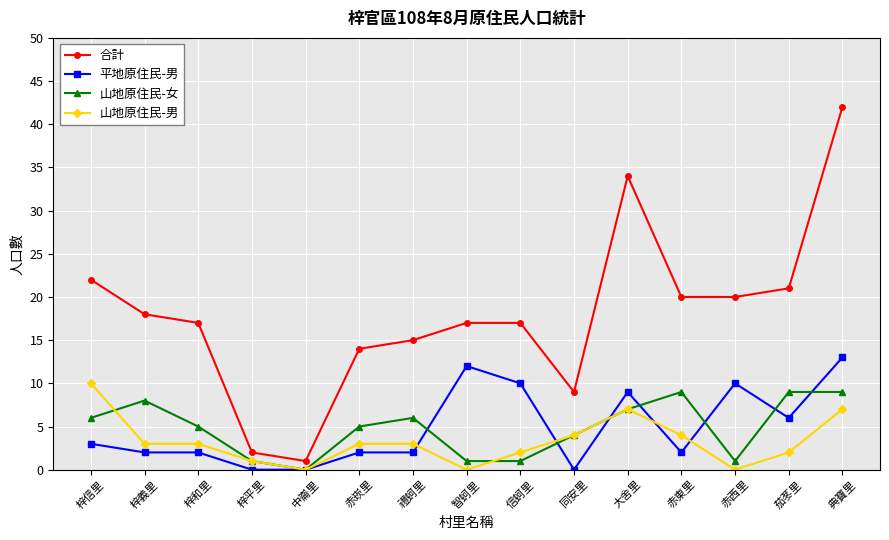

What is the sum of all 平地原住民-男 values?

73